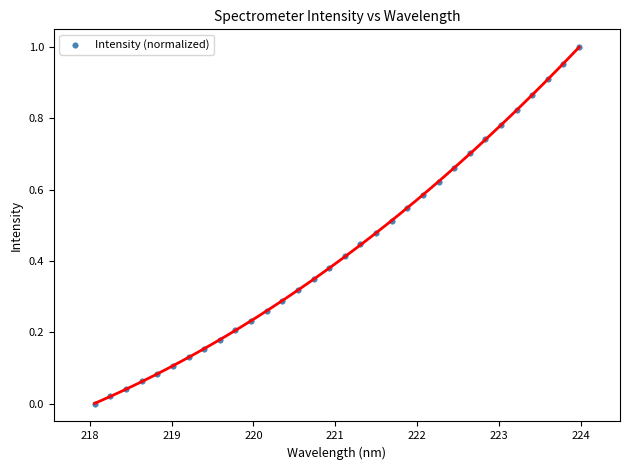

What is the range of X values (max minus min)?

5.9